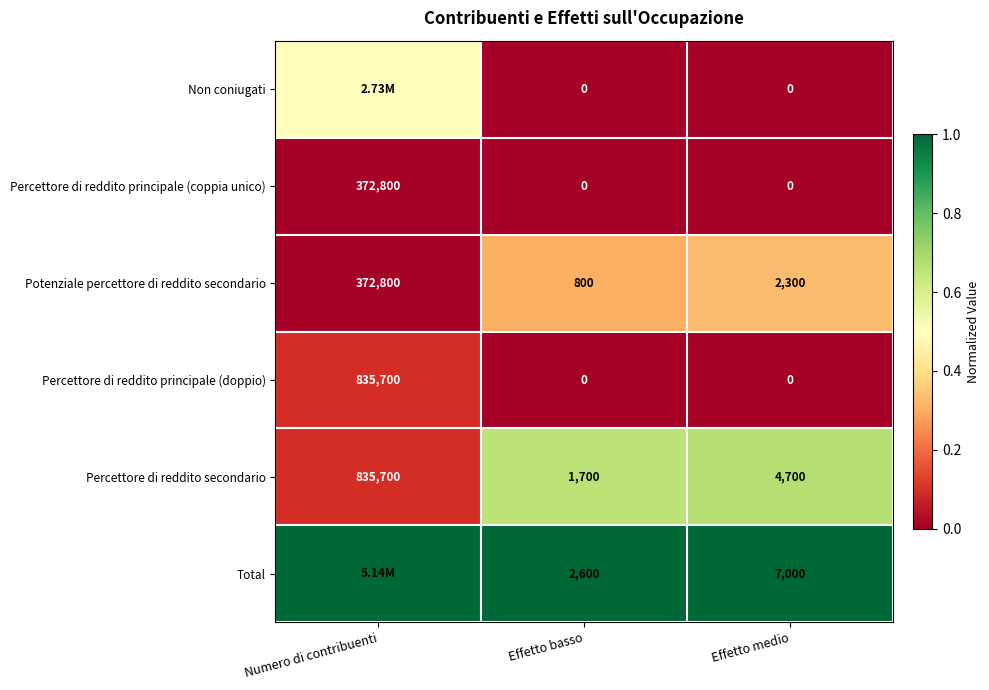

Rank the categories by Potenziale percettore di reddito secondario value from lowest to highest.

Effetto basso, Effetto medio, Numero di contribuenti